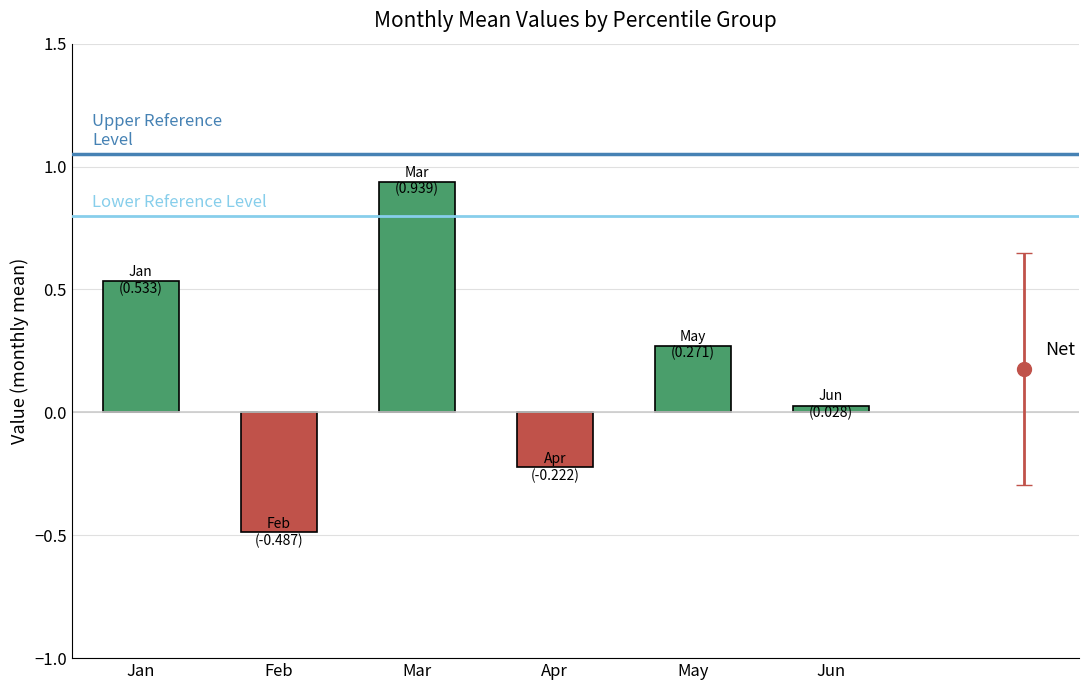

Between Apr and May, which is larger?

May